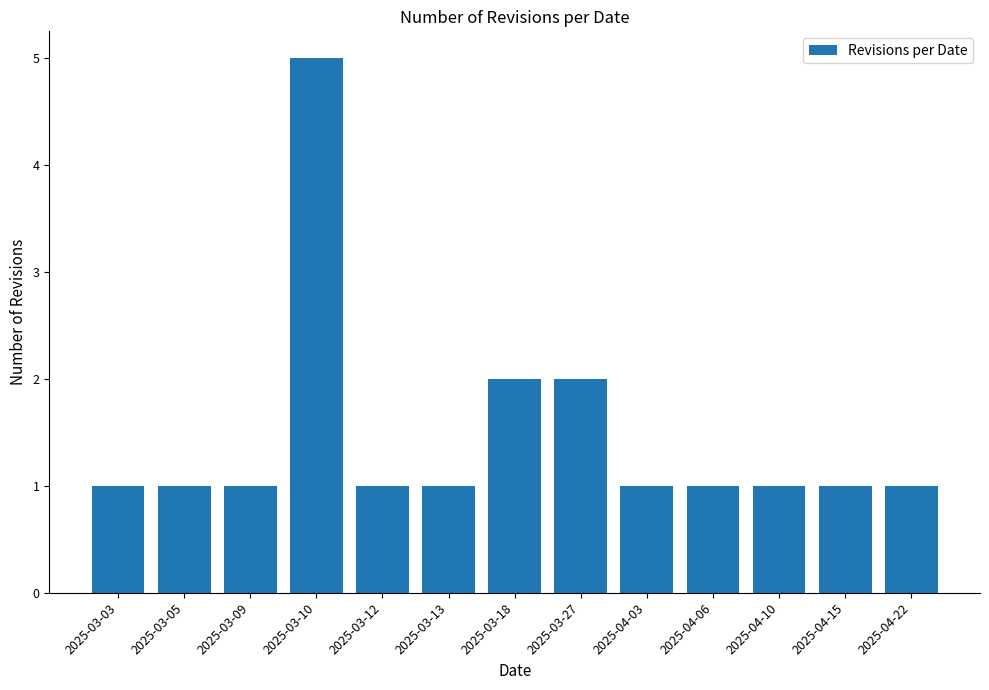

What is the change in value from 2025-03-18 to 2025-04-06?

-1